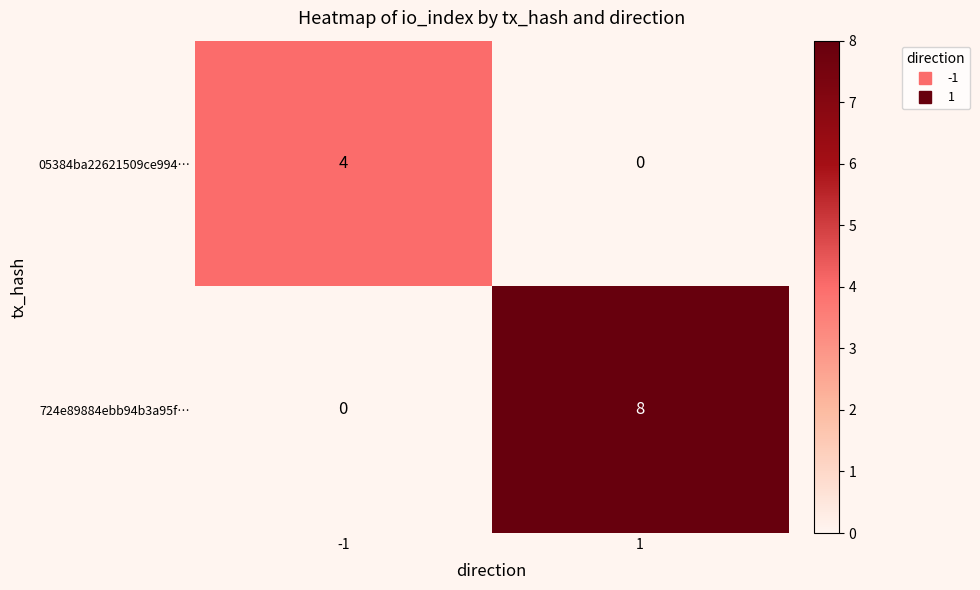

Reading right to left, transcribe all the data shown in this chart.

05384ba22621509ce994…: 1=0	-1=4
724e89884ebb94b3a95f…: 1=8	-1=0